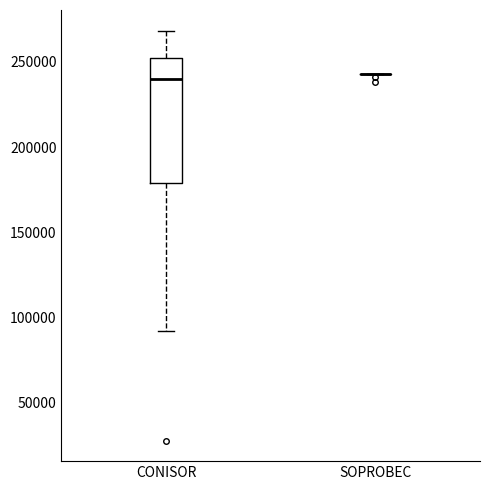

Reading left to right, read every box against the y-axis: the position of its median line, the range the box covers, and the ends of its whiskers. The values are not printed on the chart, so give them approximately, as read against the axis.

CONISOR: median 240000, box 180000 to 250000, whiskers 90000 to 270000
SOPROBEC: box collapsed to a line at 245000, whiskers 245000 to 245000